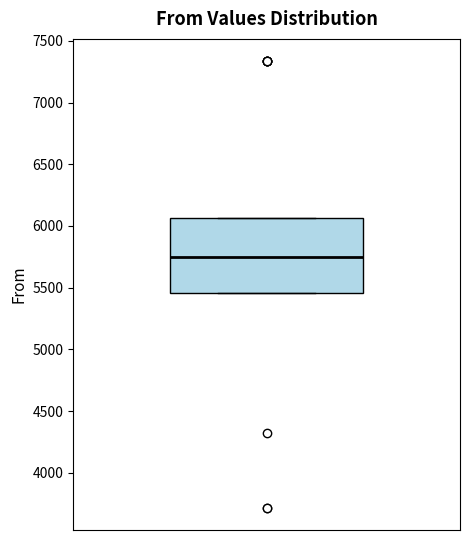

Transcribe this box plot: give where the median line is, the range the box spans, and where the two whiskers end, as read against the y-axis. The values are not printed on the chart, so give them approximately, as read against the axis.

median 5750, box 5450 to 6050, whiskers 5450 to 6050